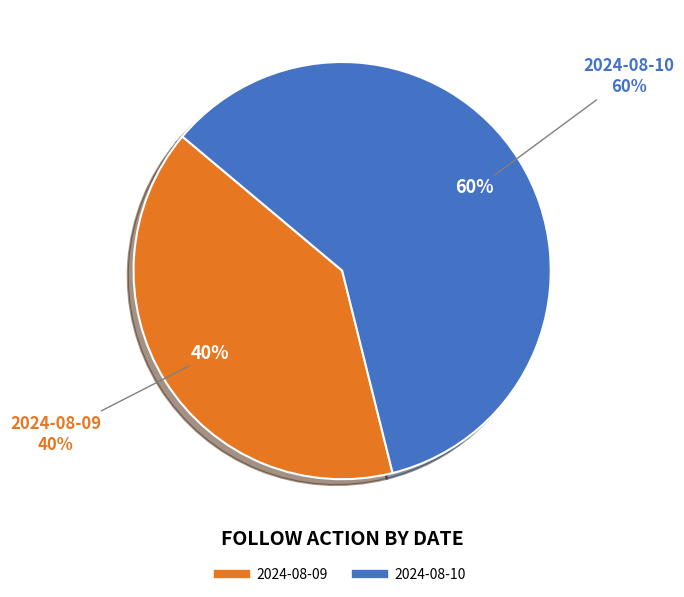

What percentage is the 2024-08-10 slice, to the nearest percent?

60%